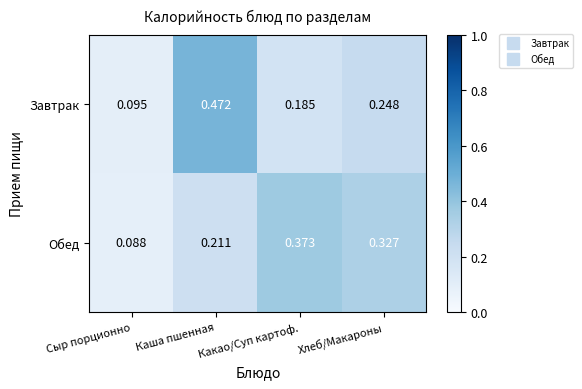

Which category has the highest value in the Обед series?

Какао/Суп картоф.